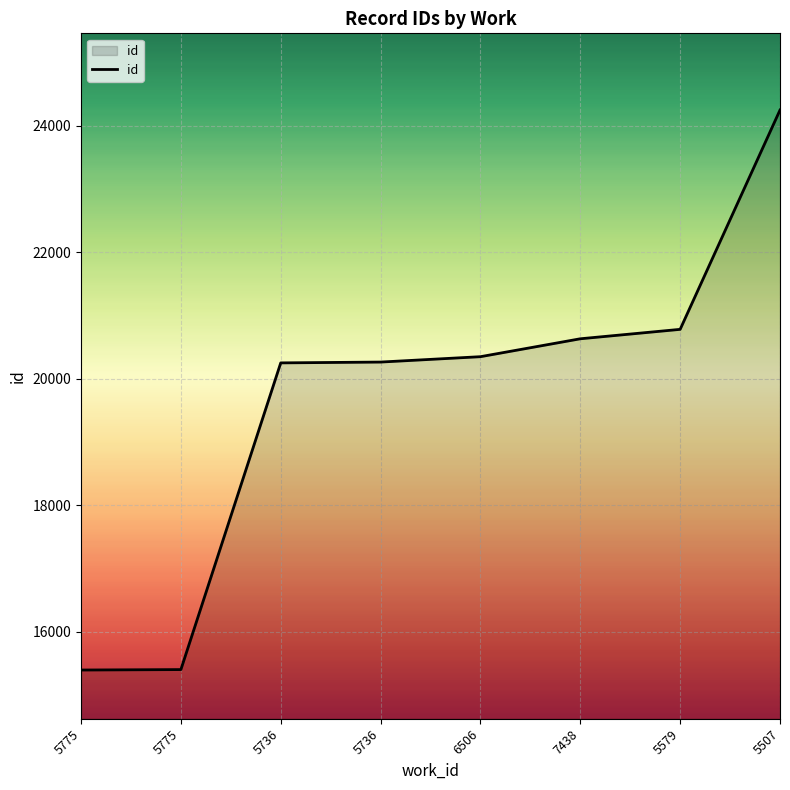

Is this an area chart (filled region under the line)?

Yes